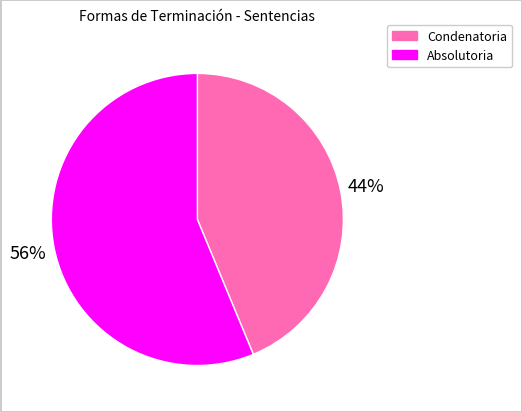

Rank the categories by value from lowest to highest.

Condenatoria, Absolutoria